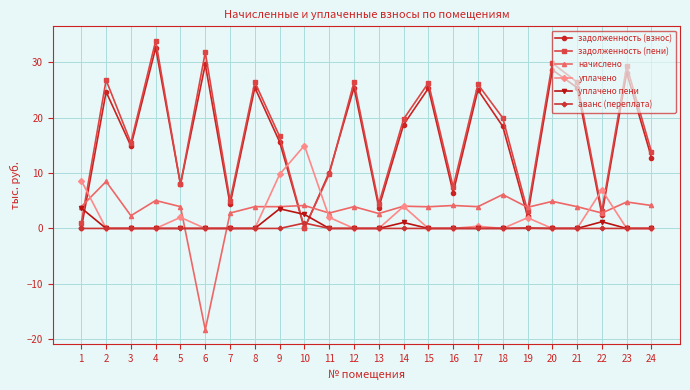

Does the chart display data point markers on the line(s)?

Yes